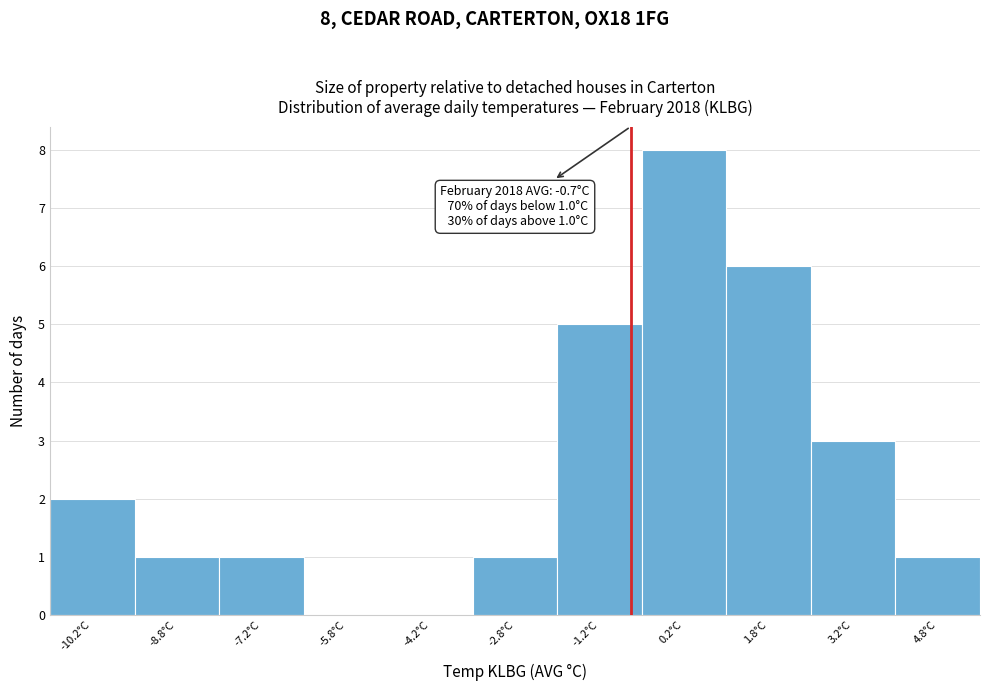

Over which range of the x-axis is the bar tallest?

-0.5 to 1.0